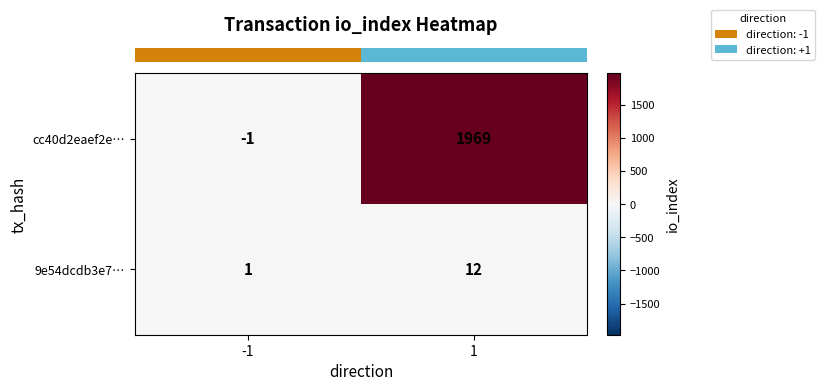

Rank the series by their maximum value, from lowest to highest.

9e54dcdb3e7…, cc40d2eaef2e…